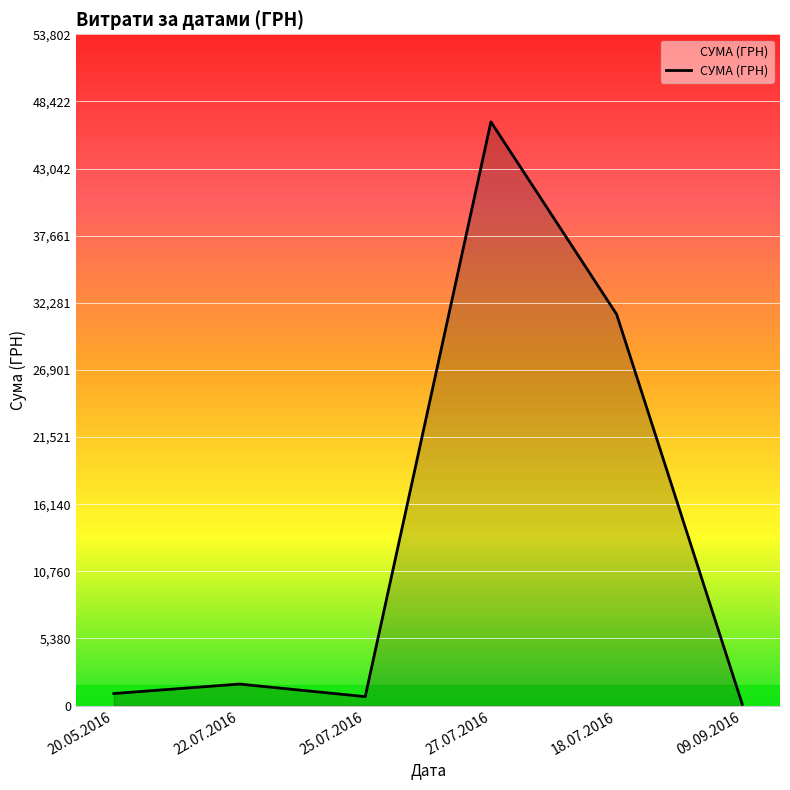

What is the average value?

13610.4